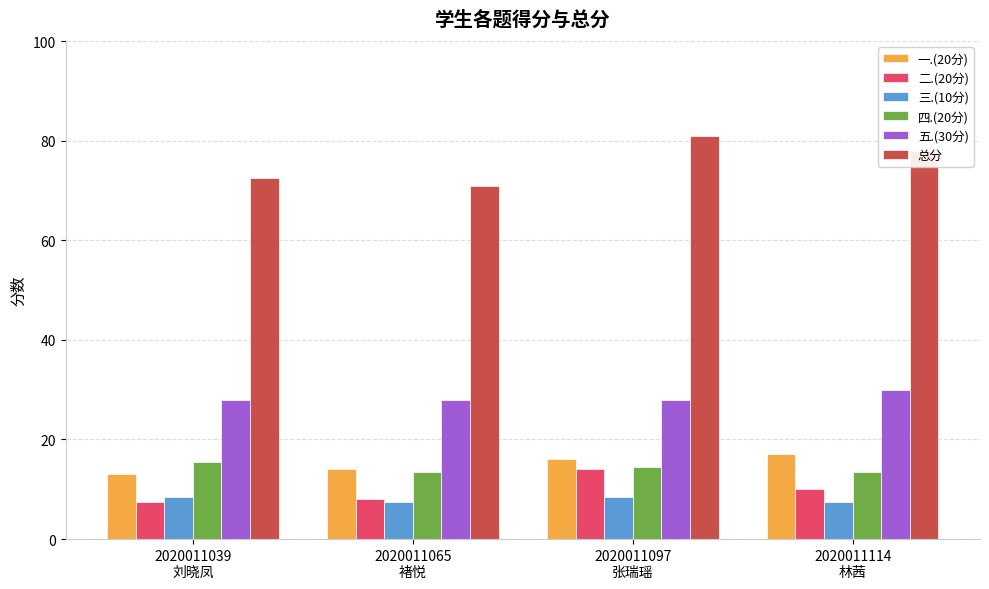

Which series has the widest spread of values?

总分